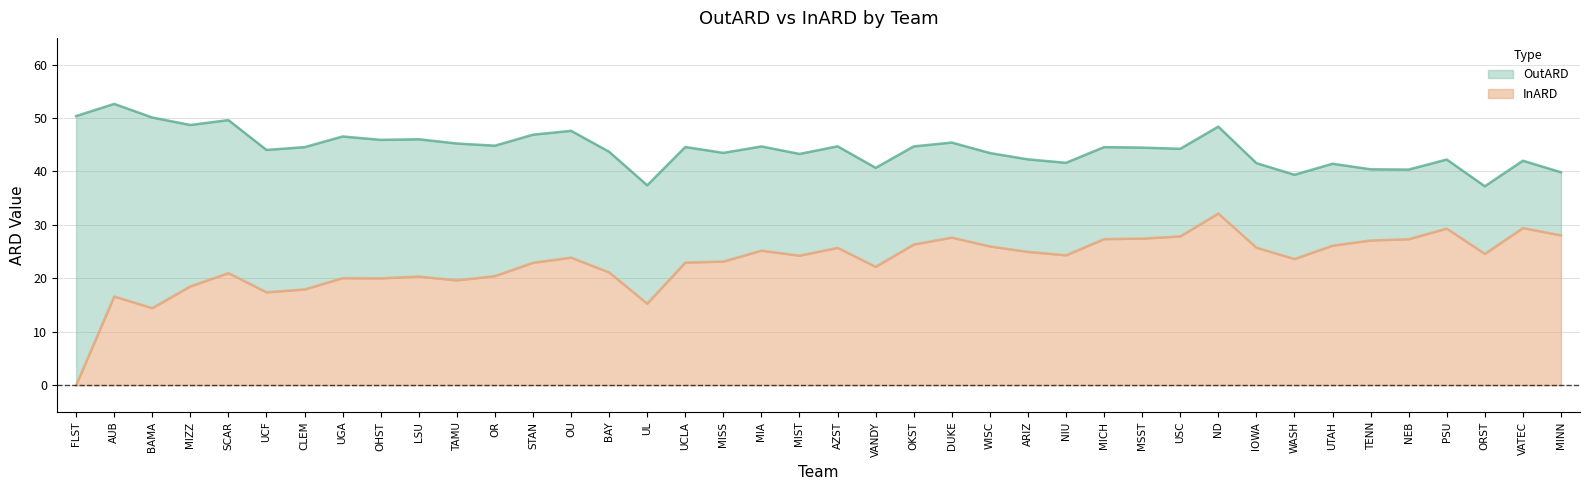

At how many categories does at least one series exceed 19?

40